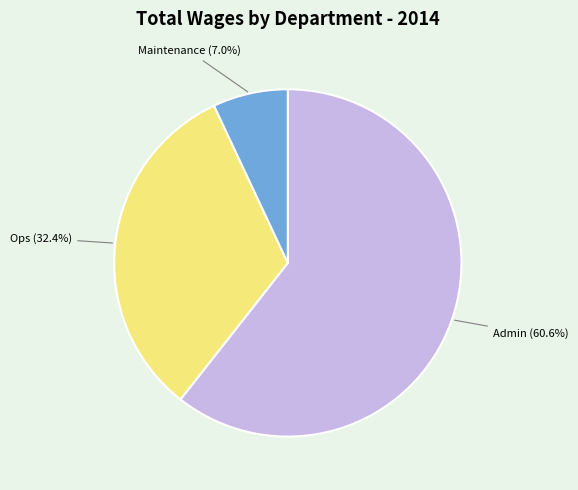

Does any single category account for the majority?

Yes